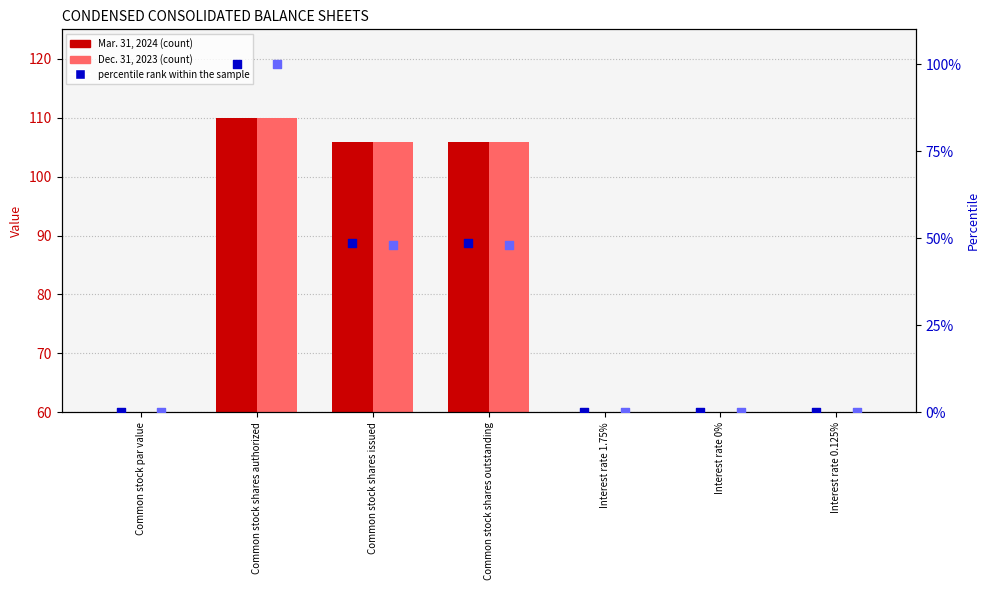

At which category is the sum across all series the highest?

Common stock shares authorized